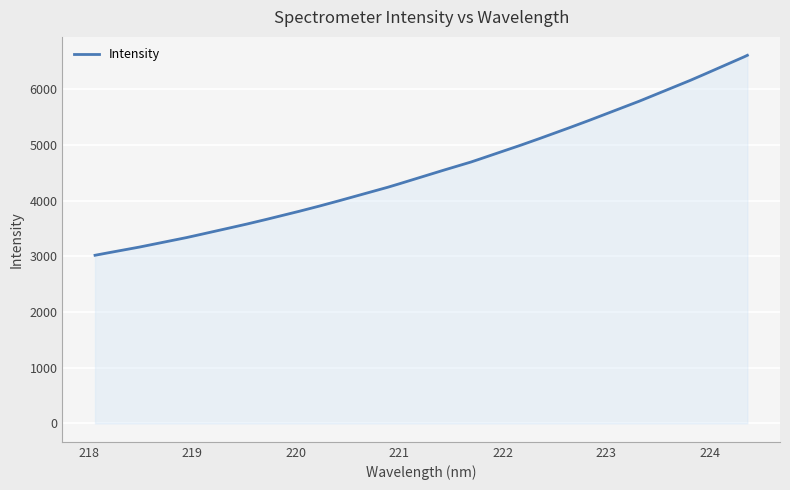

What is the difference between the maximum and minimum values?

3592.2